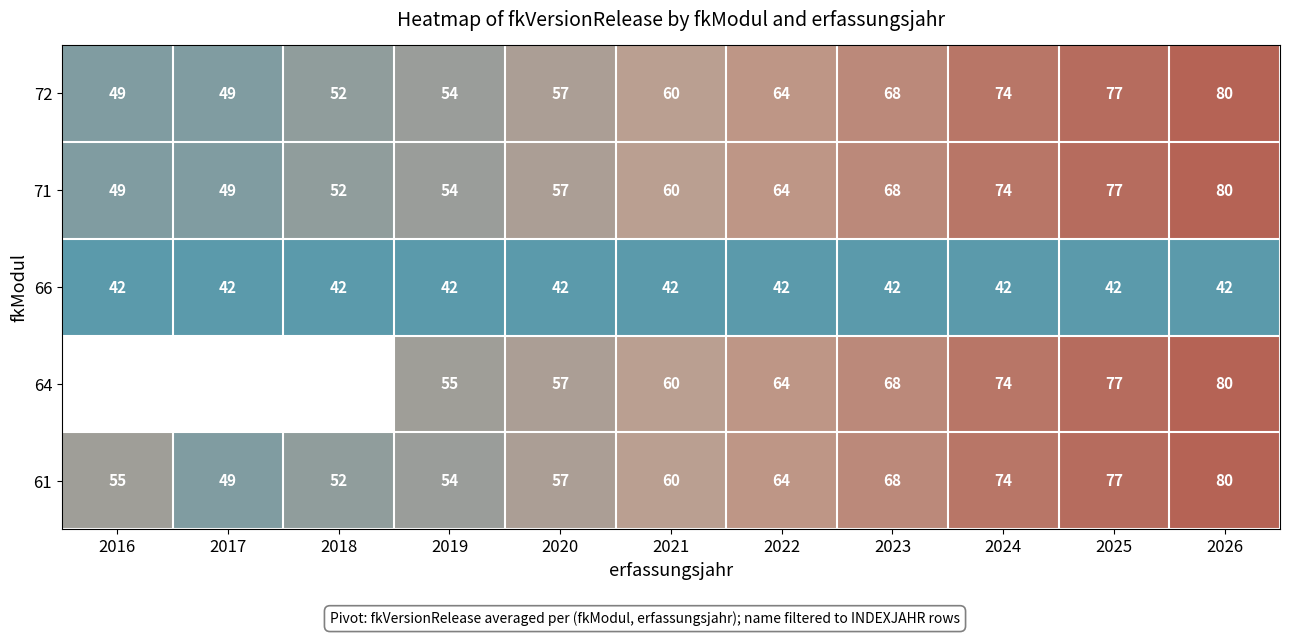

True or false: 61 has a value of 81 at 2017.

False